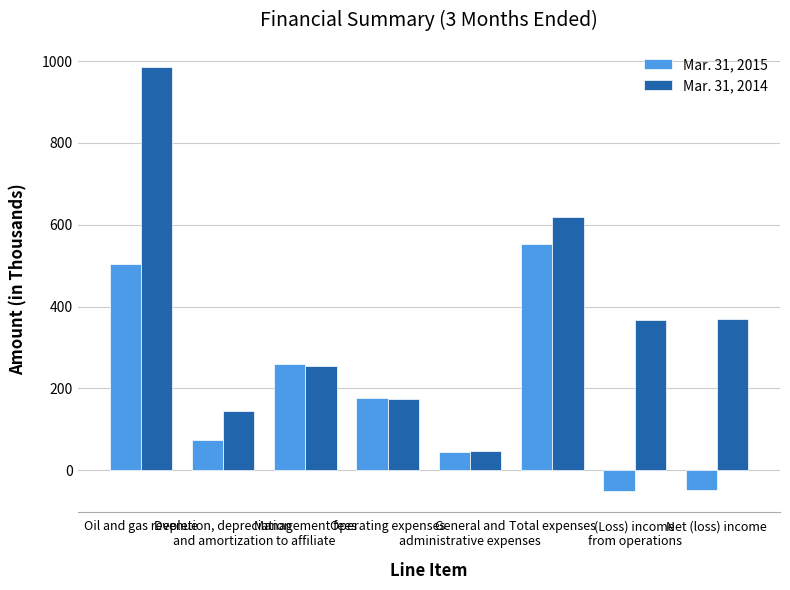

Which category has the highest value across all series?

Oil and gas revenue